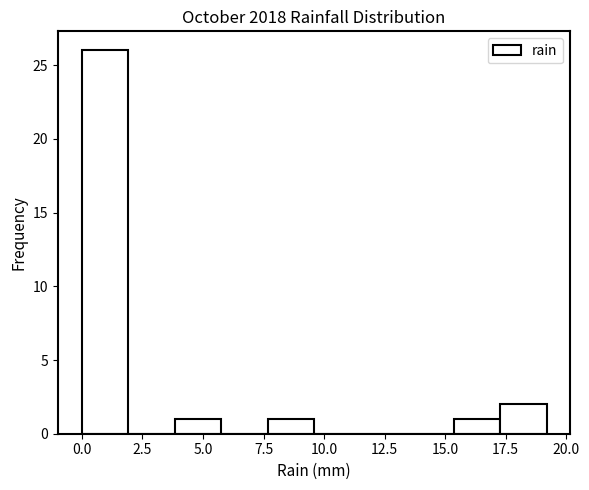

Around what value on the x-axis is the tallest bar? Give the approximate position of its centre, as read against the axis.

1.0